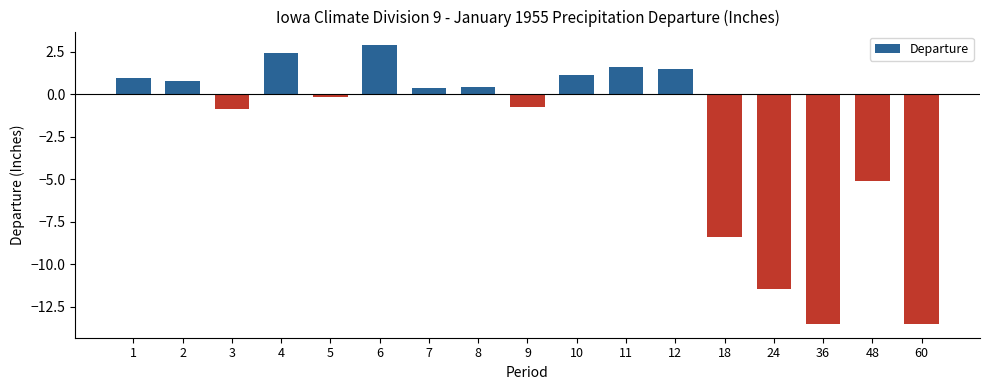

True or false: the data shows 2.4 at 12.

False